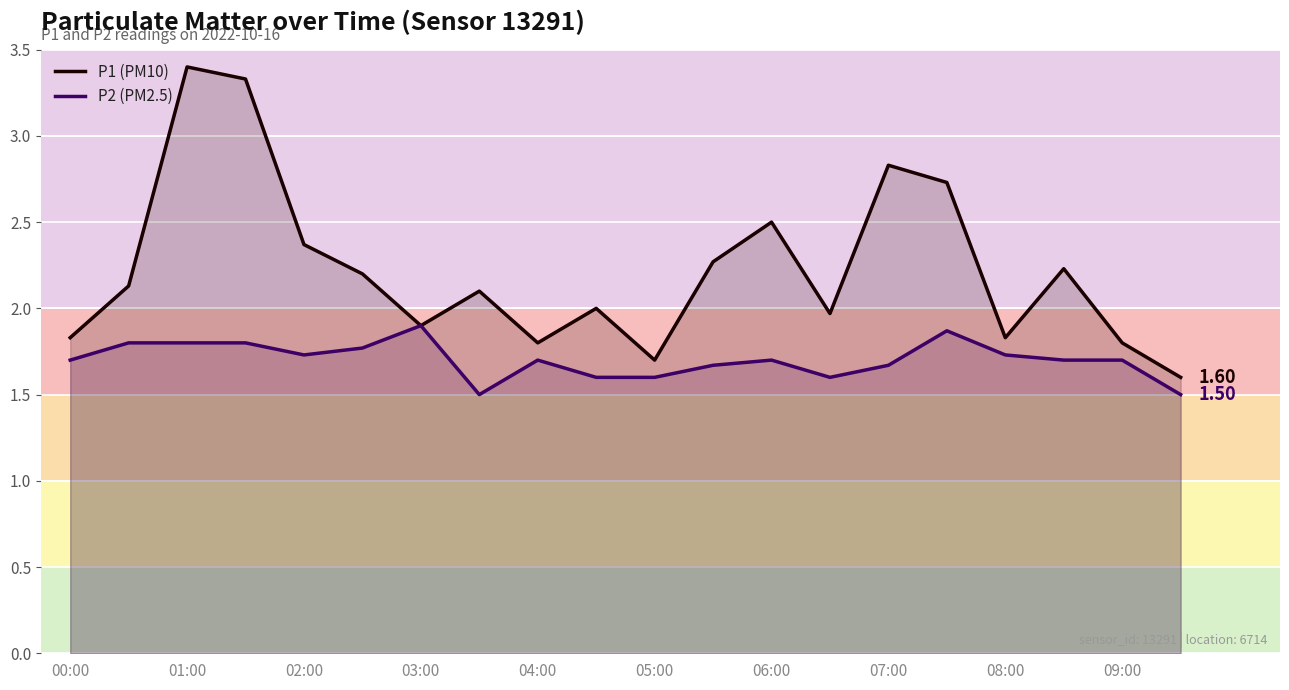

At how many categories does at least one series exceed 2?

11